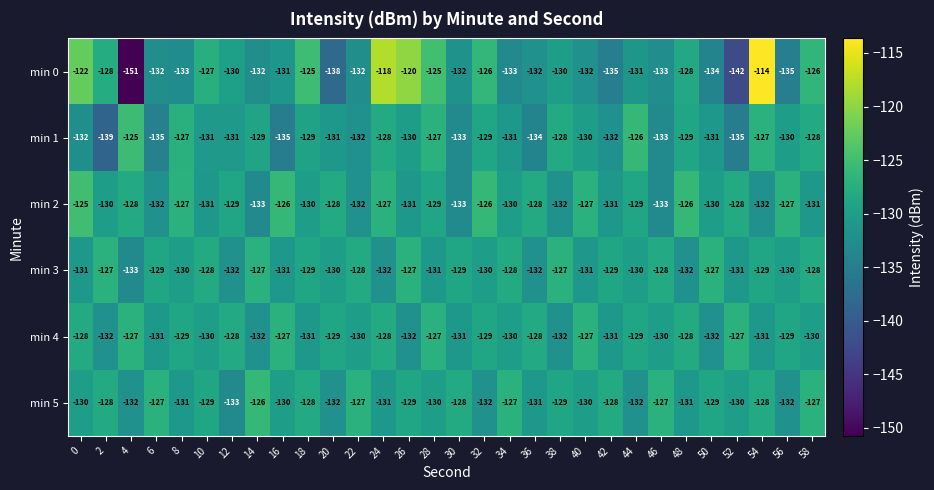

At which label does min 0 reach its peak?

54